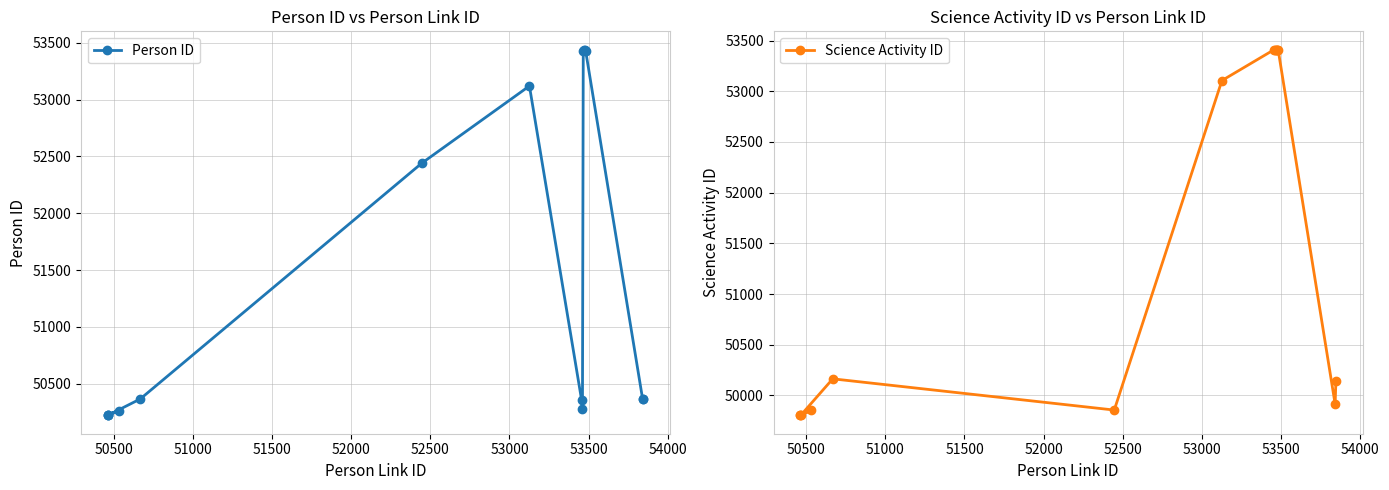

What is the sum of all Person ID values?

771940